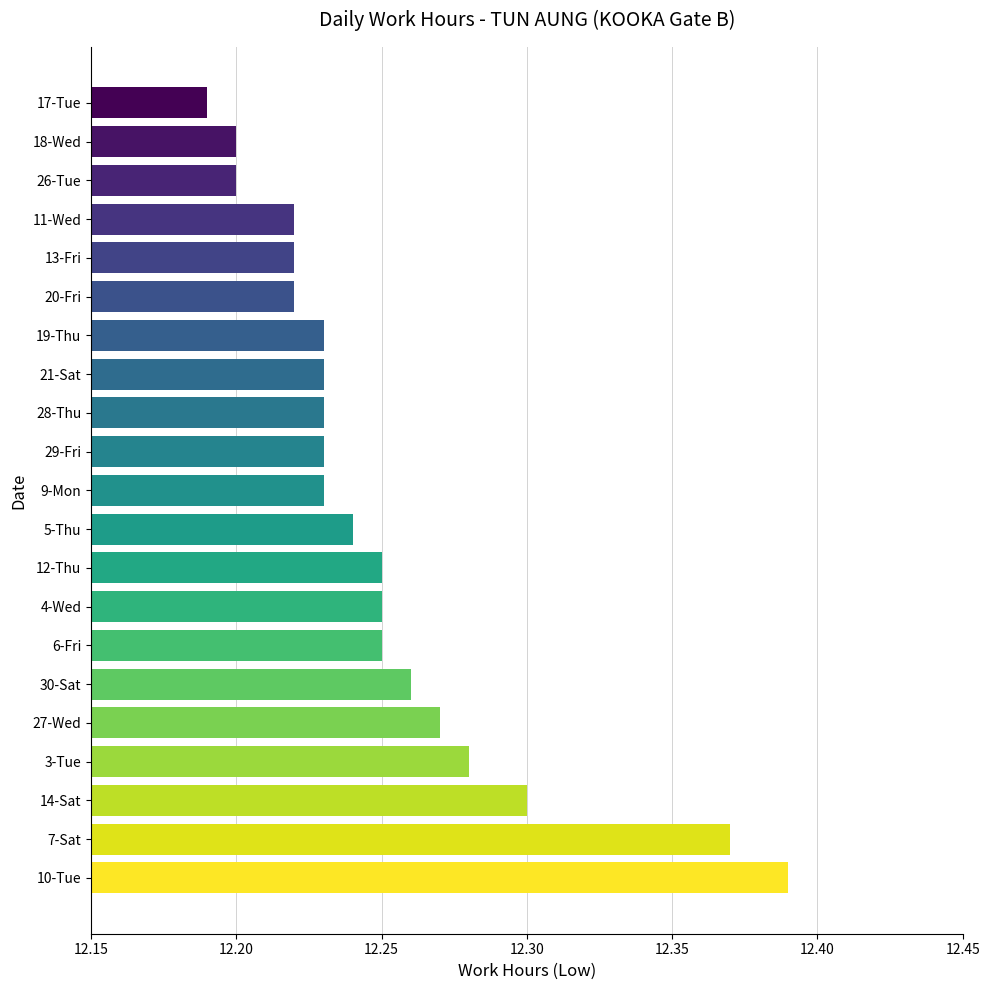

Between 30-Sat and 7-Sat, which is larger?

7-Sat